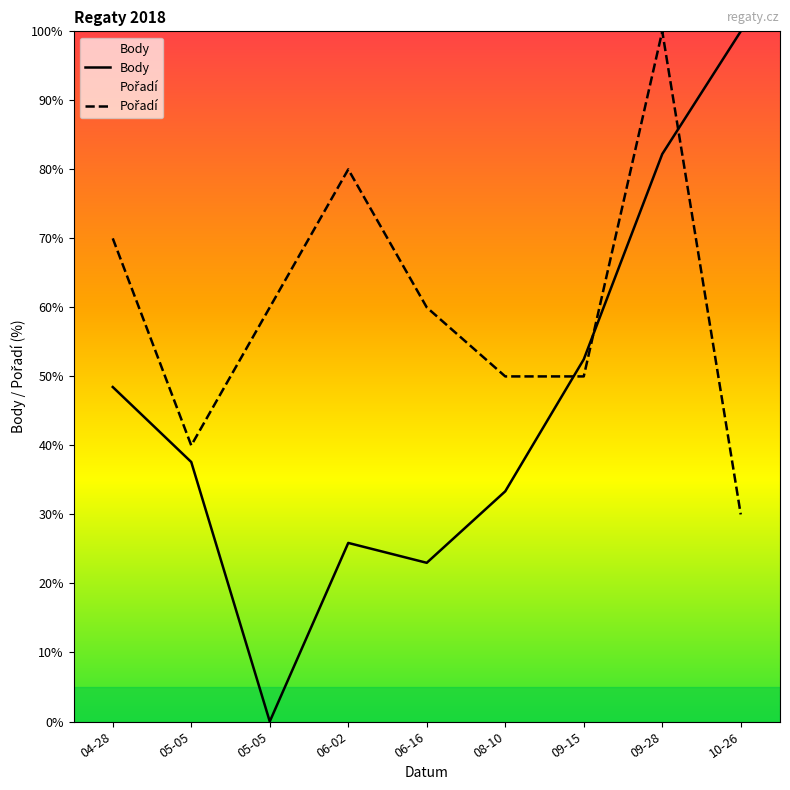

Does the chart display data point markers on the line(s)?

No